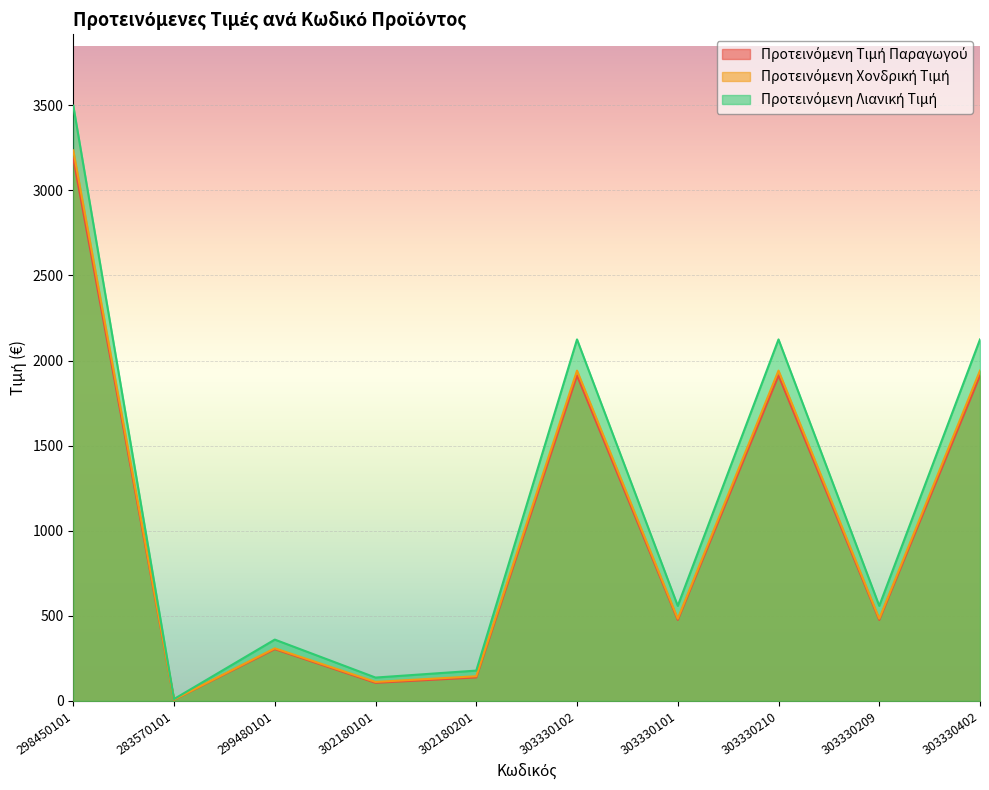

The Προτεινόμενη Τιμή Παραγωγού series shows 62.9 at 302180101. True or false?

False